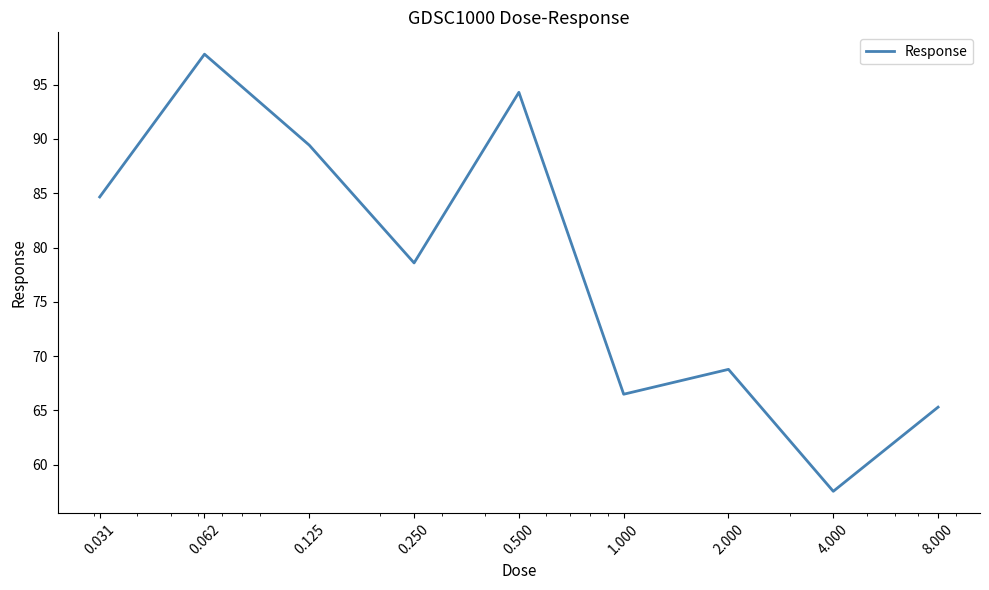

What is the difference between the maximum and minimum values?

40.2